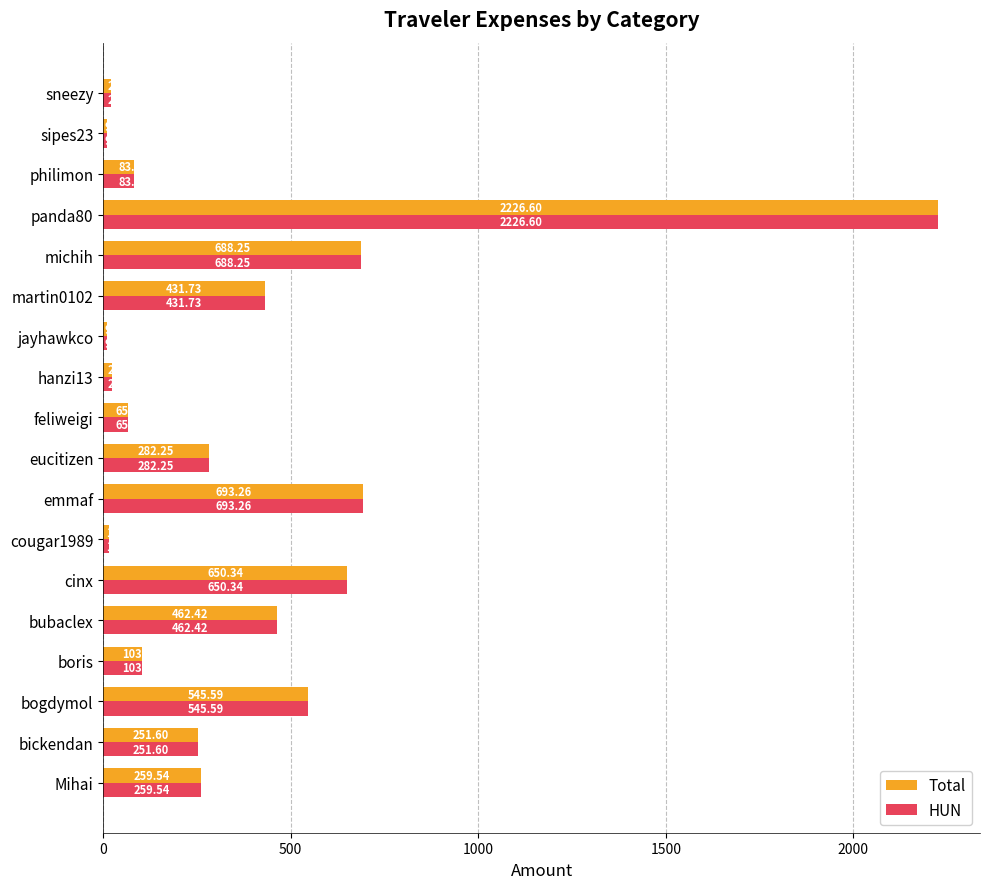

What is the sum of all Total values?

6822.7